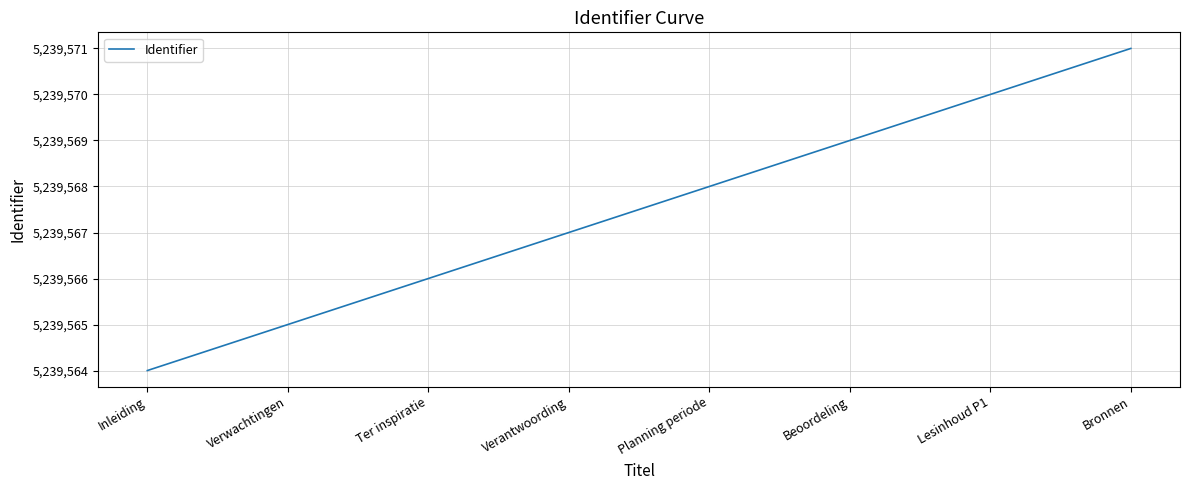

What is the difference between the maximum and minimum values?

7